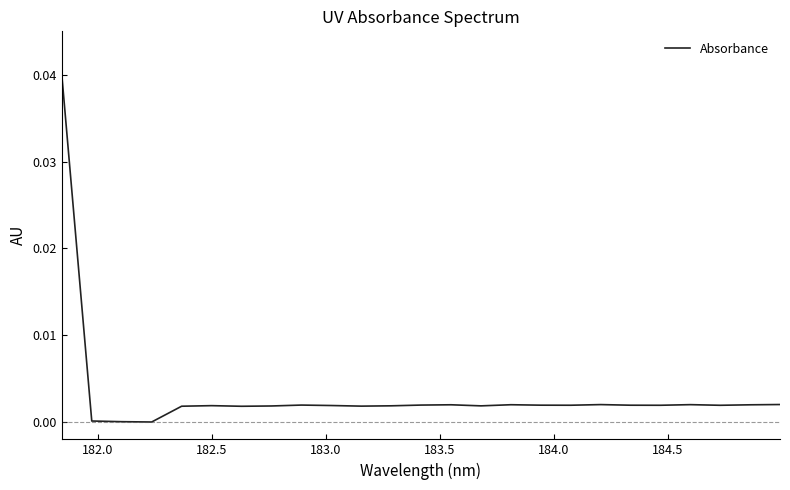

Does the chart have visible grid lines?

No